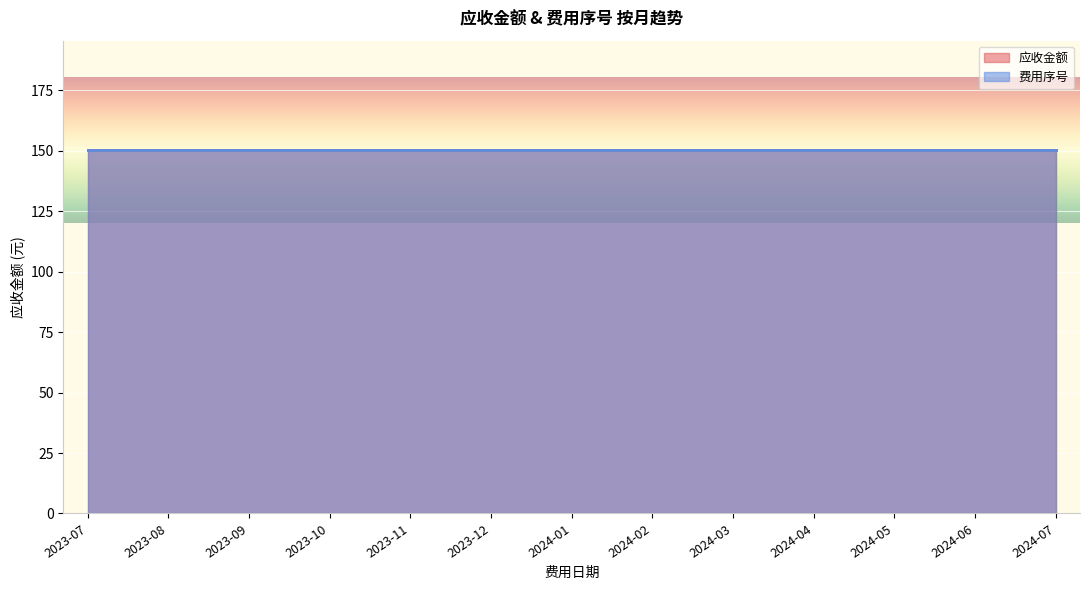

True or false: 费用序号 and 应收金额 cross at least once.

False